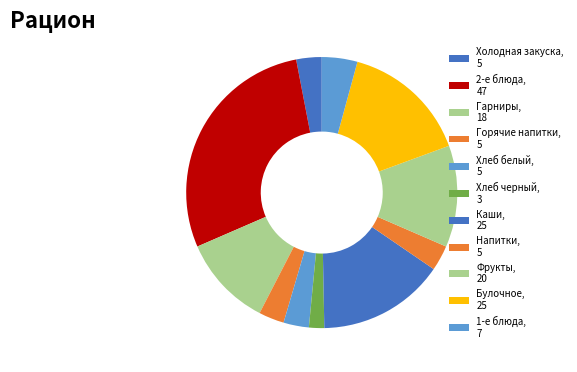

How many segments does this pie chart have?

11